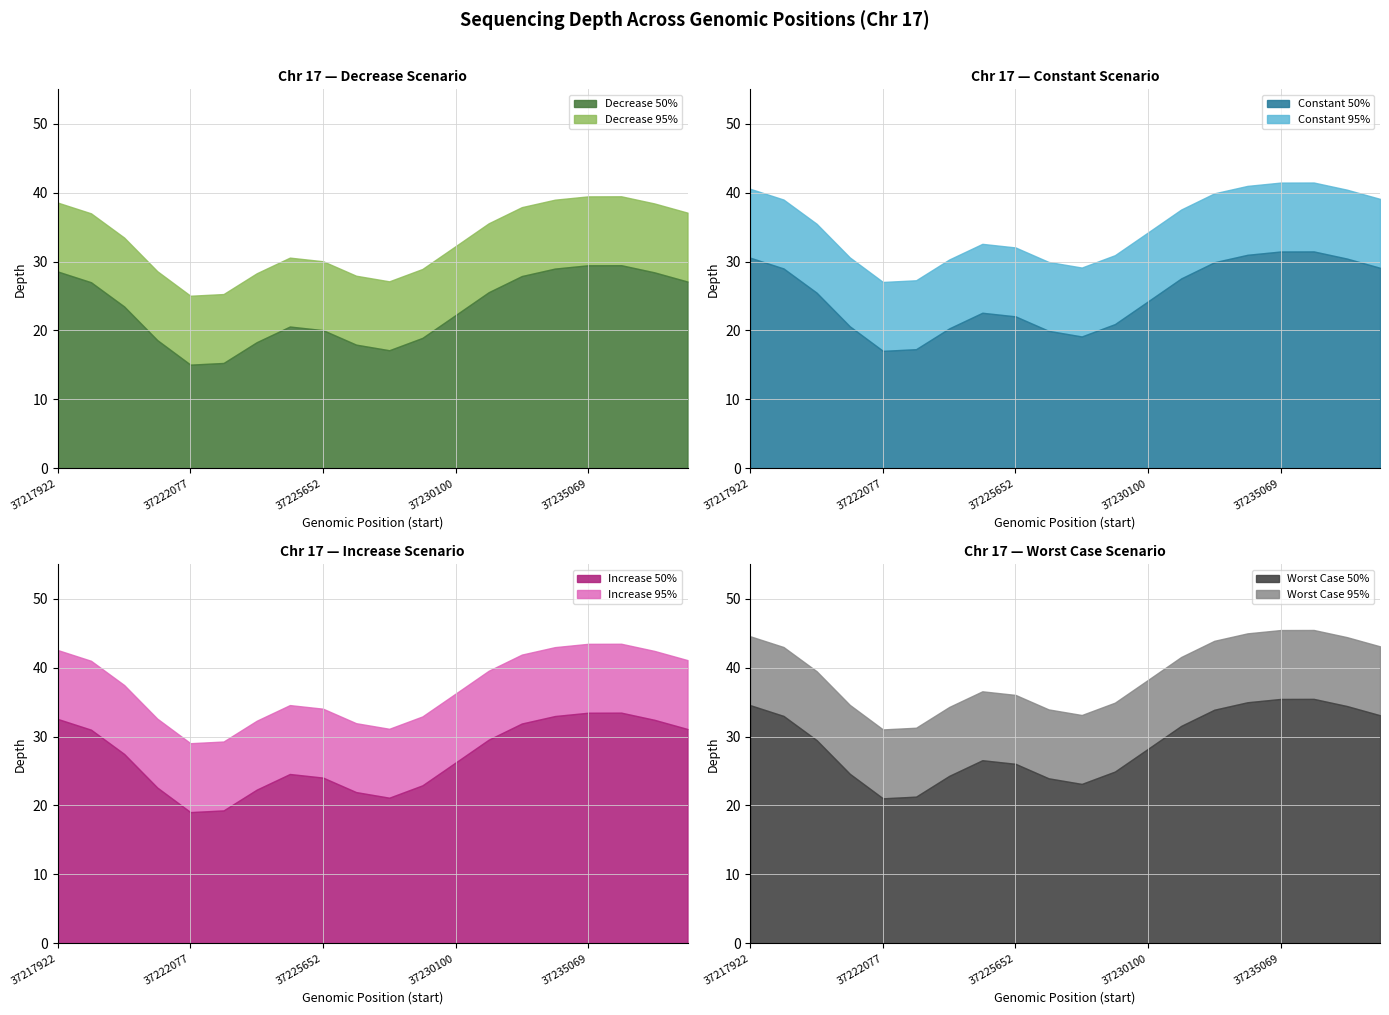

What is the highest value of the Decrease 50% series?

29.5